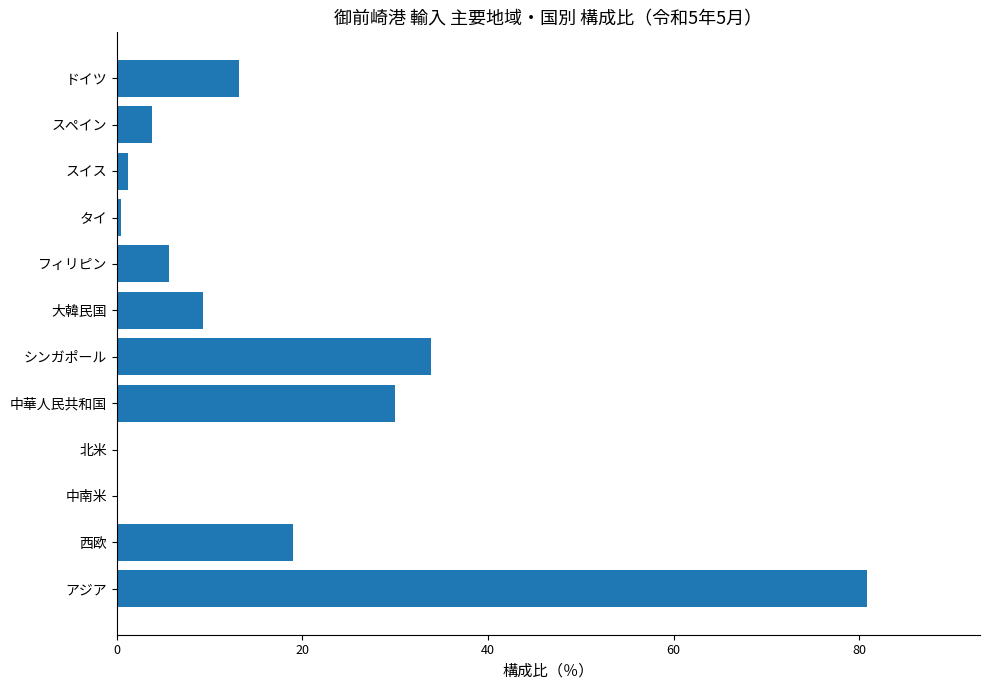

What is the sum of all values?

197.5